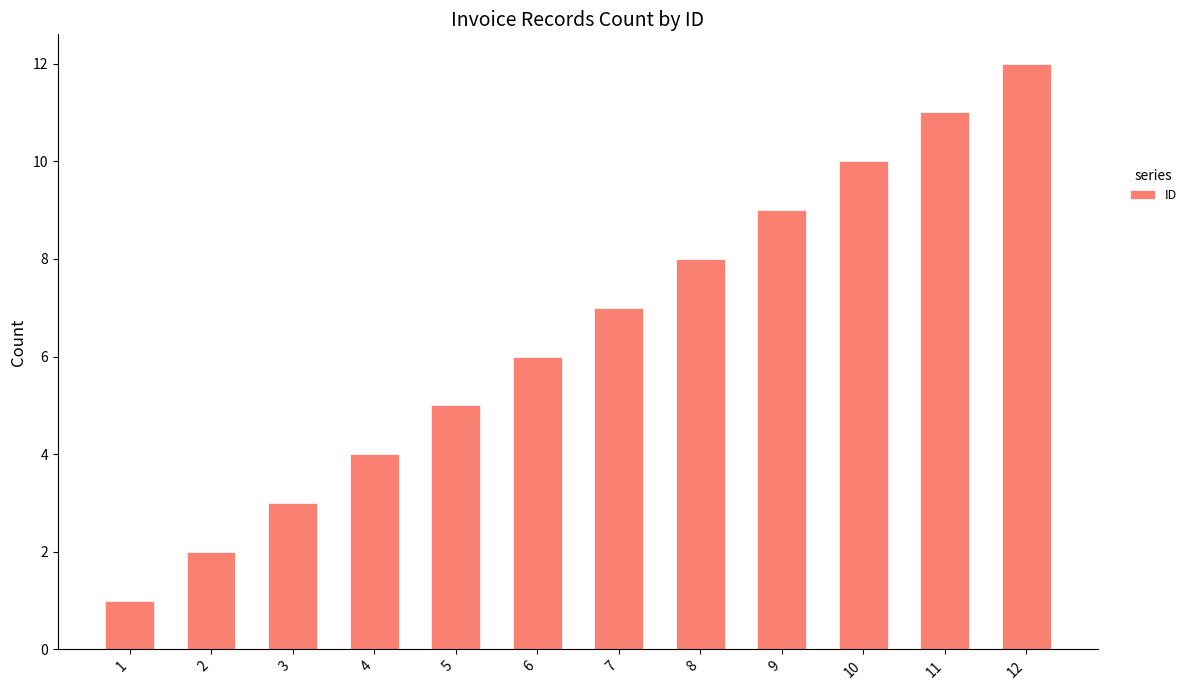

At which category does the chart reach its minimum across all series?

1